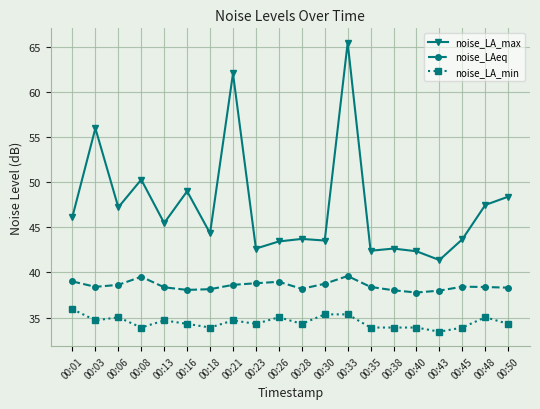

True or false: noise_LA_min has more than 2 points higher than both neighbors.

True